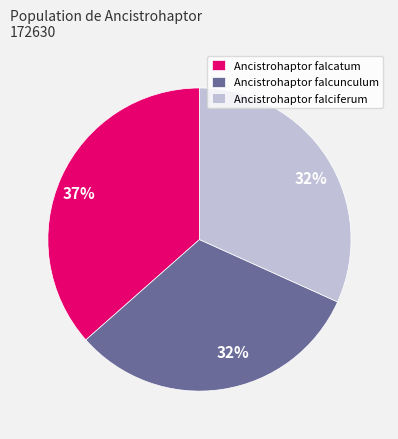

What is the ratio of the value at Ancistrohaptor falciferum to the value at Ancistrohaptor falcatum?

0.9